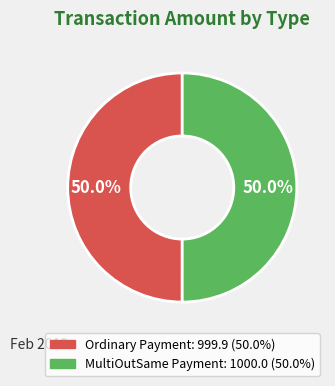

The Ordinary Payment slice represents 50% of the pie. True or false?

True